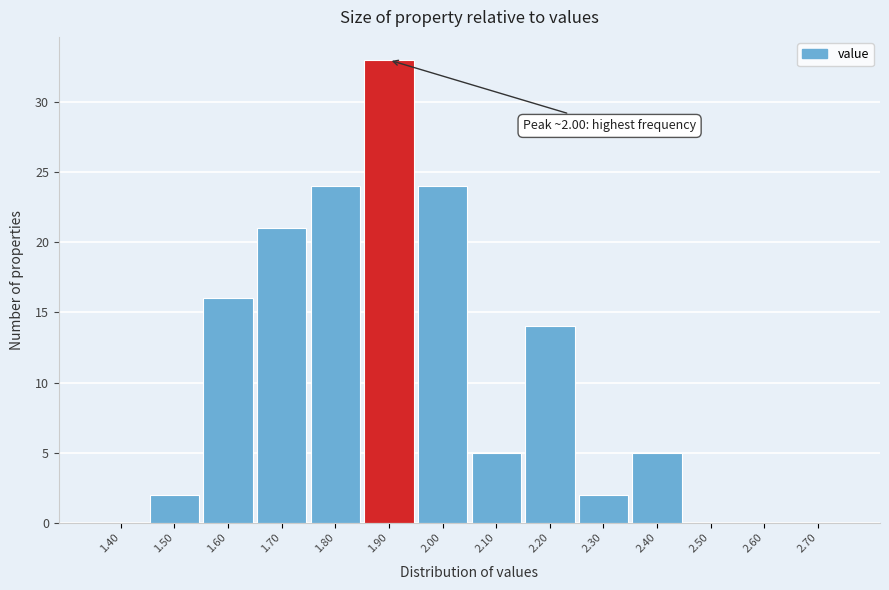

Reading right to left, extract all data points from this chart.

2.70=0	2.60=0	2.50=0	2.40=5	2.30=2	2.20=14	2.10=5	2.00=24	1.90=33	1.80=24	1.70=21	1.60=16	1.50=2	1.40=0